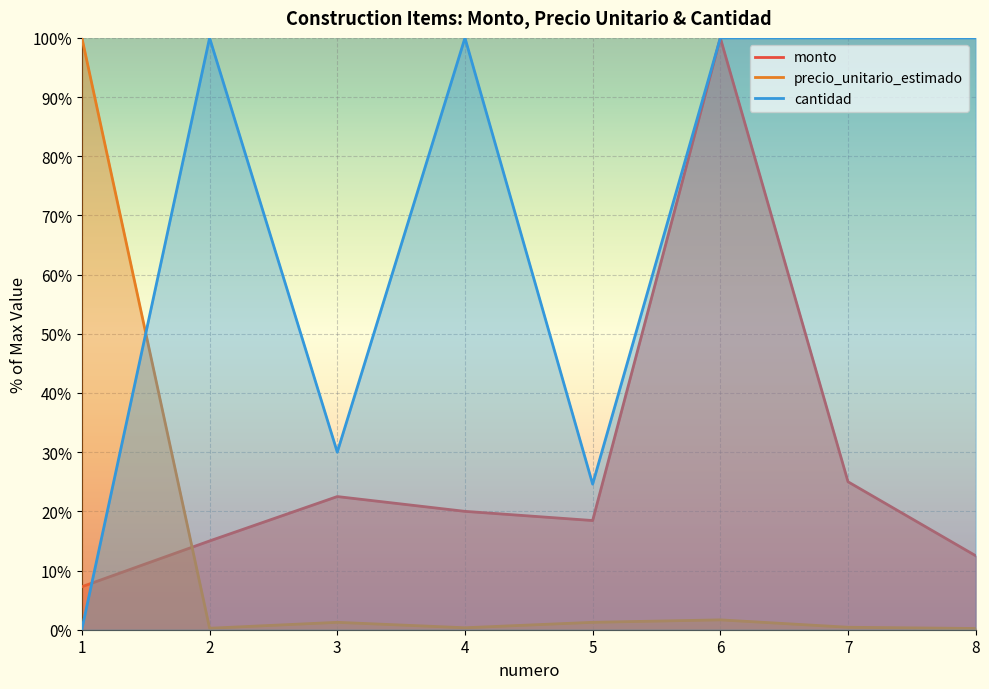

Which series ends up on top after the final intersection of precio_unitario_estimado and monto?

monto